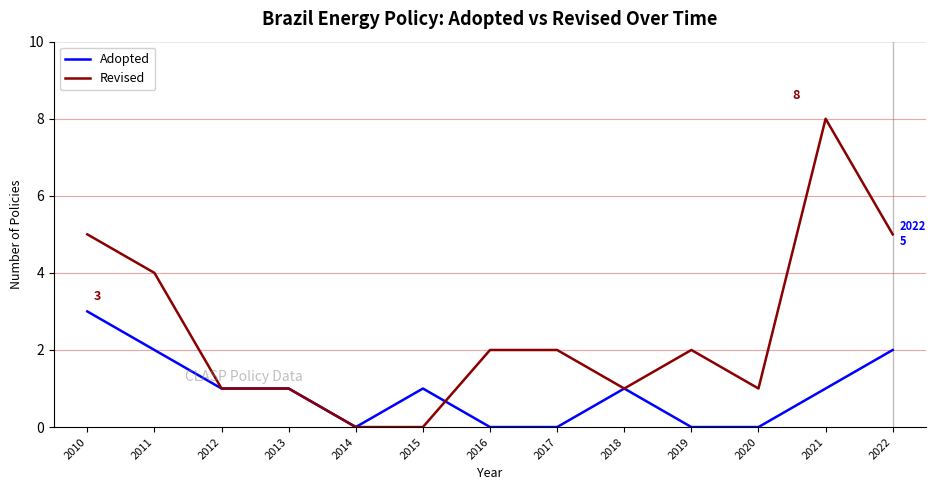

Does the chart have visible grid lines?

Yes